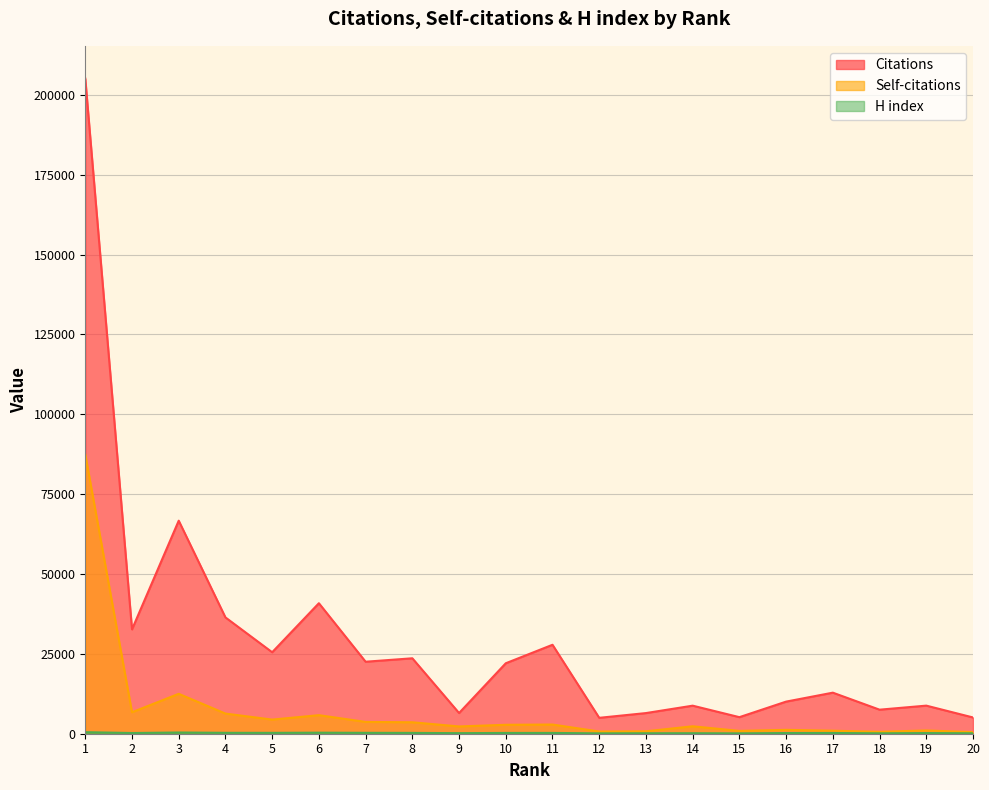

List the series in order of their peak value, lowest first.

H index, Self-citations, Citations